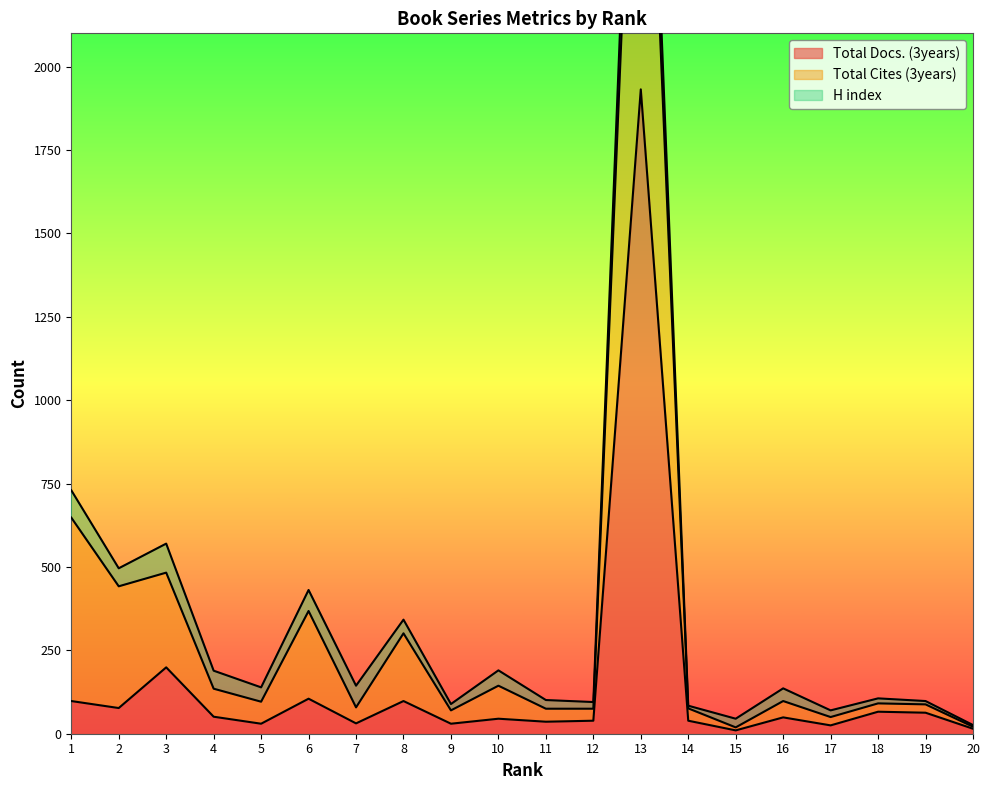

Which category has the lowest value in the Total Cites (3years) series?

20